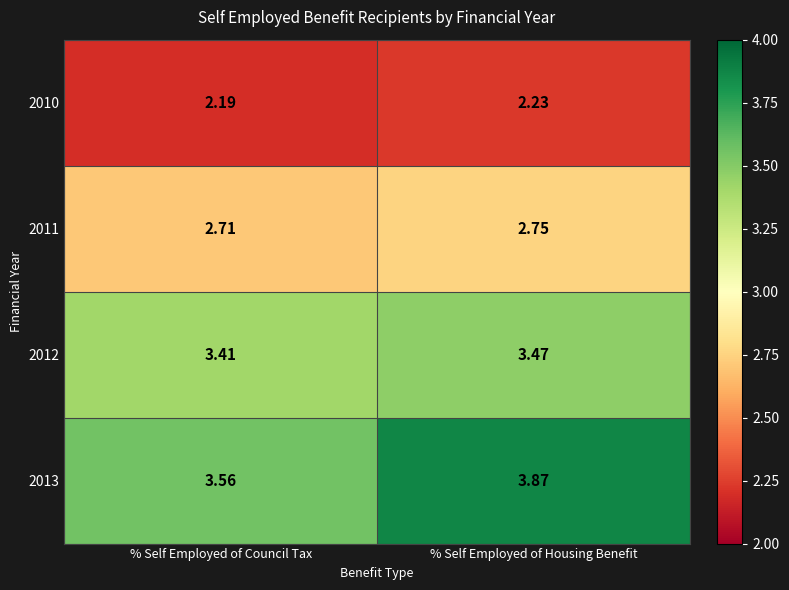

Rank the series at % Self Employed of Council Tax from highest to lowest value.

2013, 2012, 2011, 2010